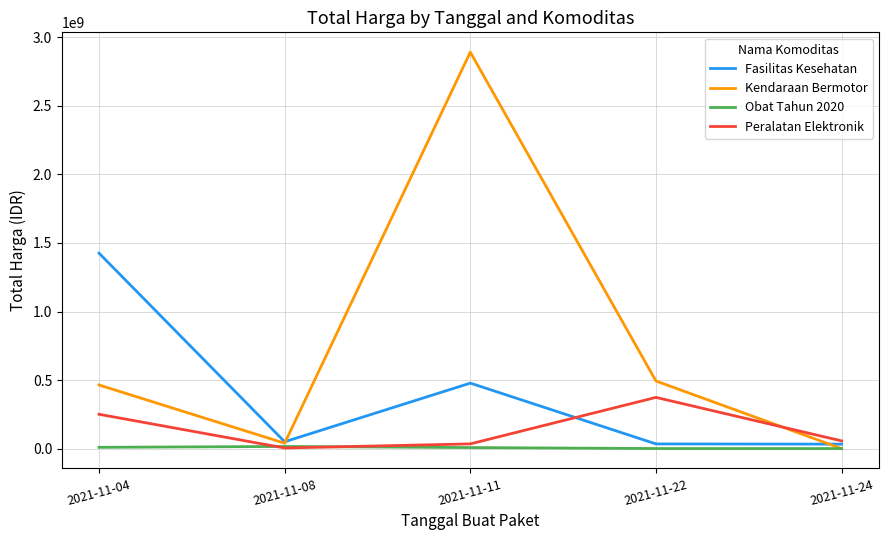

Which series has the largest total across all categories?

Kendaraan Bermotor